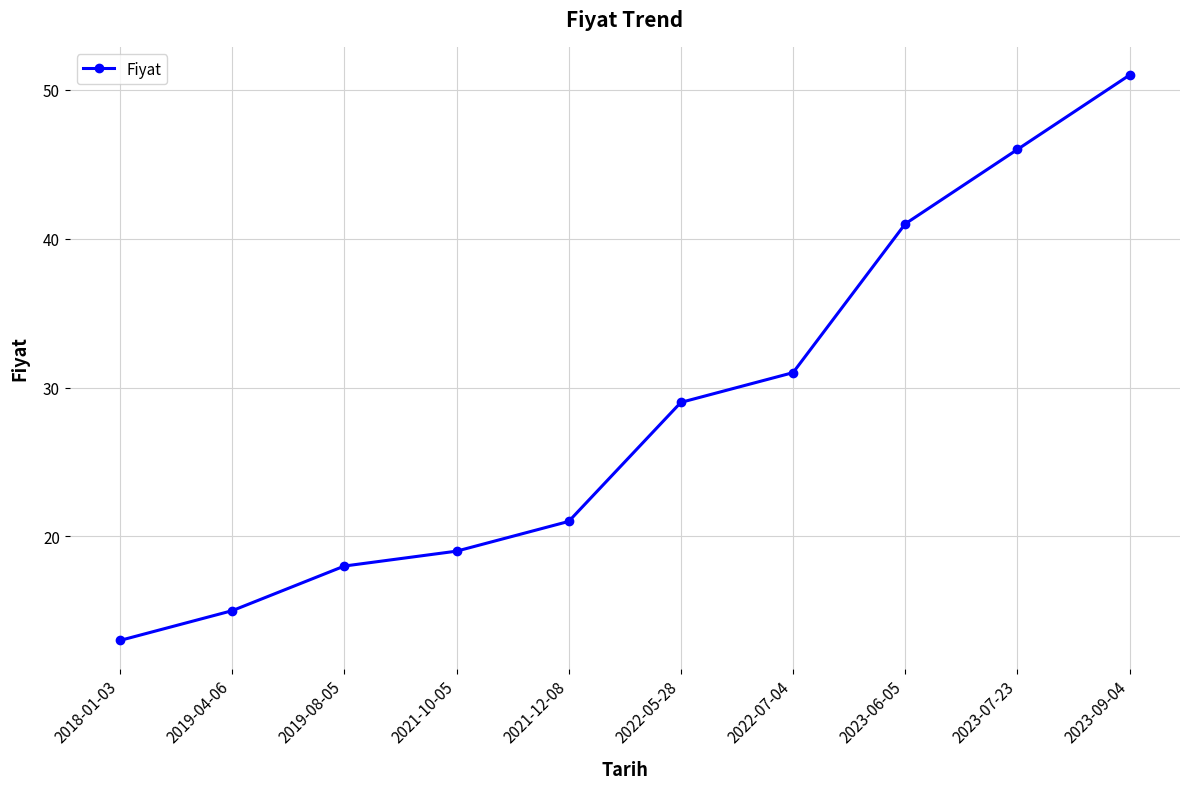

List the labels in order of value, largest first.

2023-09-04, 2023-07-23, 2023-06-05, 2022-07-04, 2022-05-28, 2021-12-08, 2021-10-05, 2019-08-05, 2019-04-06, 2018-01-03